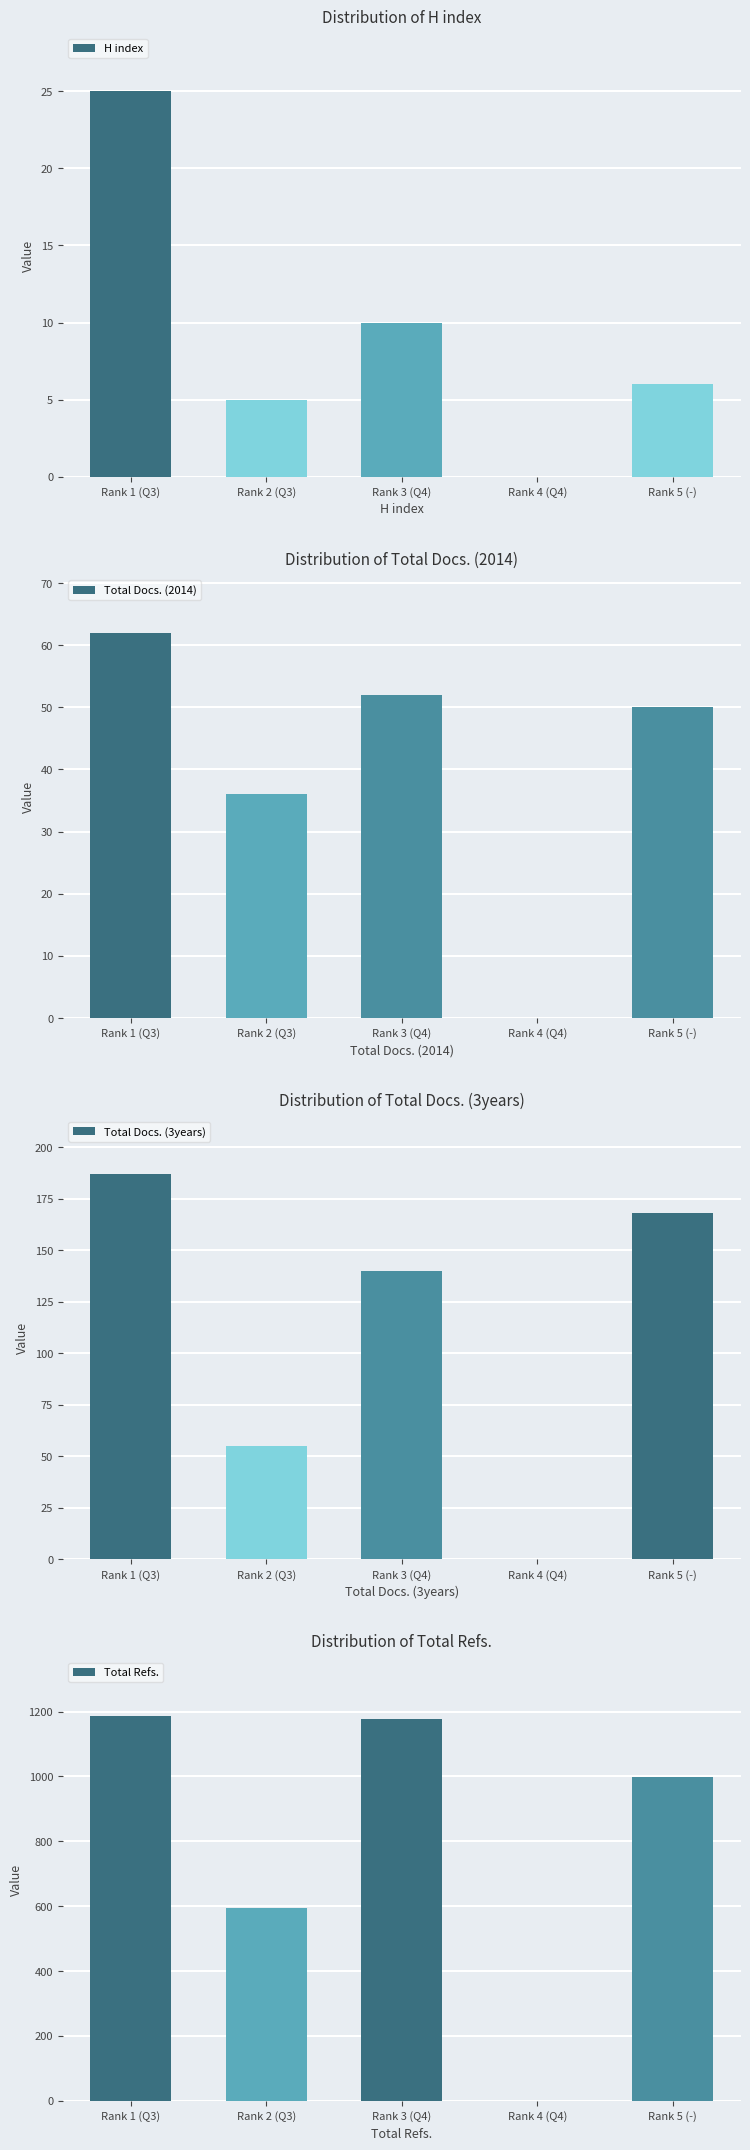

Reading left to right, list all the values displayed in this chart.

H index: Rank 1 (Q3)=25	Rank 2 (Q3)=5	Rank 3 (Q4)=10	Rank 4 (Q4)=0	Rank 5 (-)=6
Total Docs. (2014): Rank 1 (Q3)=62	Rank 2 (Q3)=36	Rank 3 (Q4)=52	Rank 4 (Q4)=0	Rank 5 (-)=50
Total Docs. (3years): Rank 1 (Q3)=187	Rank 2 (Q3)=55	Rank 3 (Q4)=140	Rank 4 (Q4)=0	Rank 5 (-)=168
Total Refs.: Rank 1 (Q3)=1188	Rank 2 (Q3)=594	Rank 3 (Q4)=1178	Rank 4 (Q4)=0	Rank 5 (-)=999